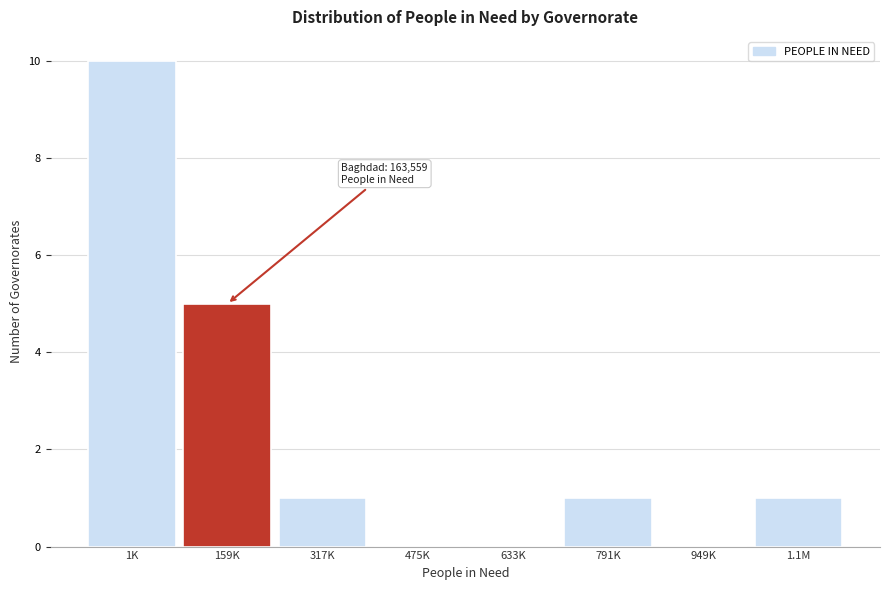

Reading left to right, list all the values displayed in this chart.

1K=10	159K=5	317K=1	475K=0	633K=0	791K=1	949K=0	1.1M=1